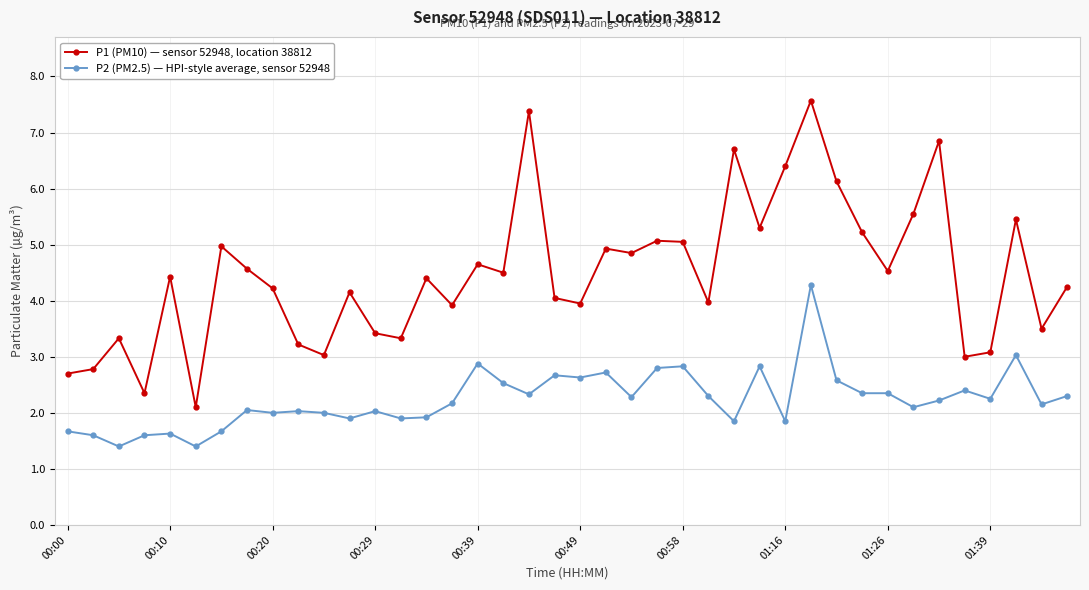

What is the difference between the second highest and minimum values in the P1 (PM10) — sensor 52948, location 38812 series?

5.3